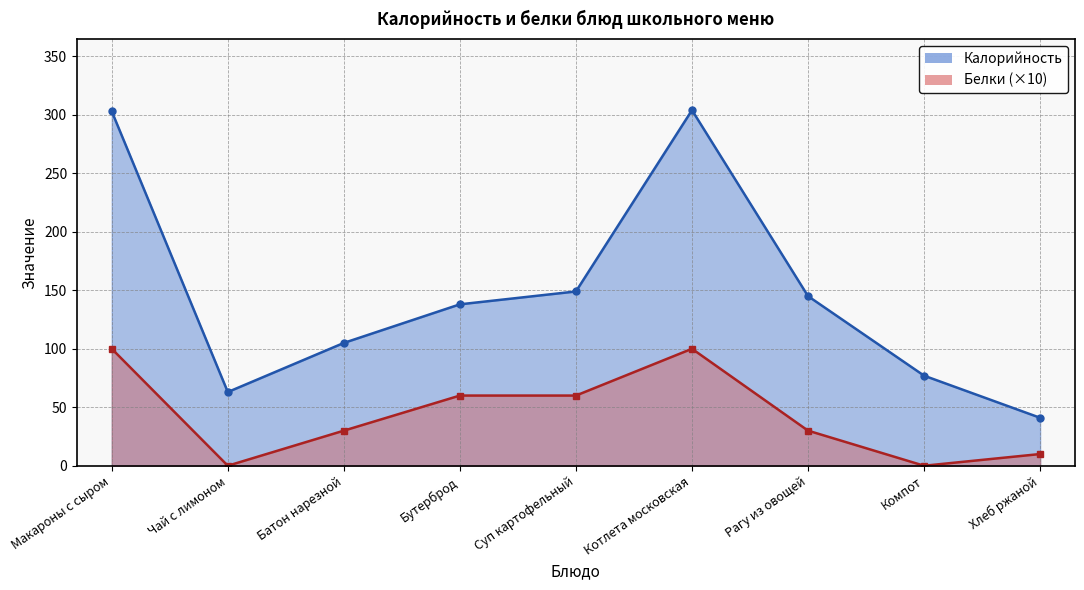

What is the average value of the Калорийность series?

147